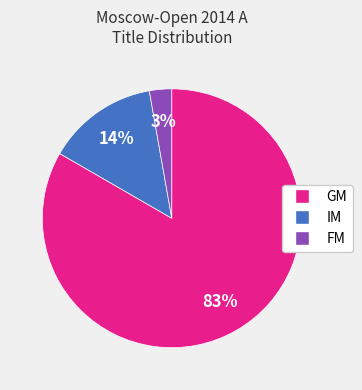

The IM slice represents 14% of the pie. True or false?

True